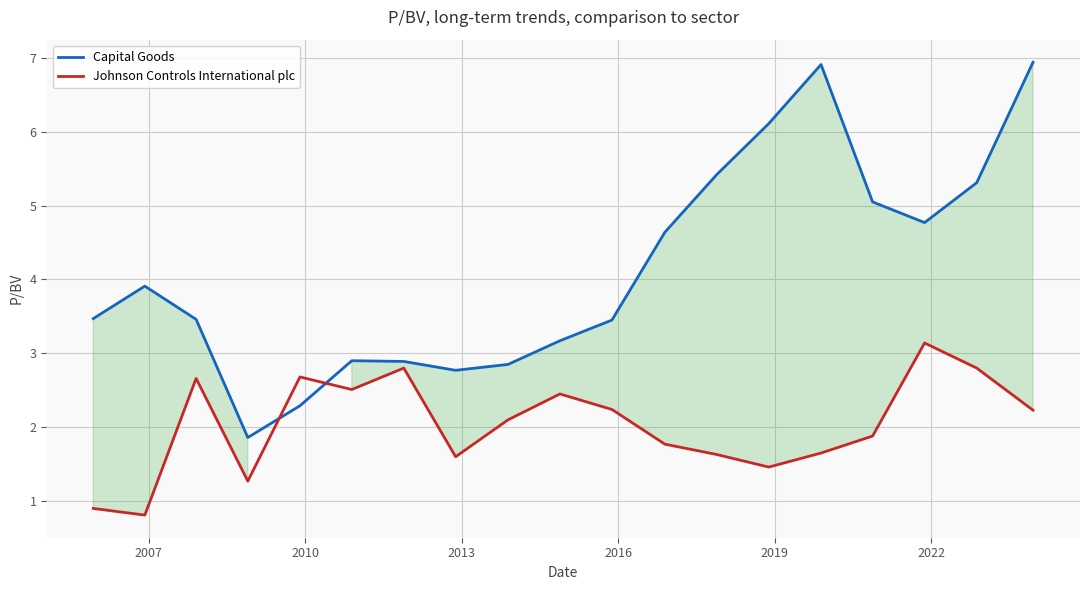

What is the lowest value of the Johnson Controls International plc series?

0.8